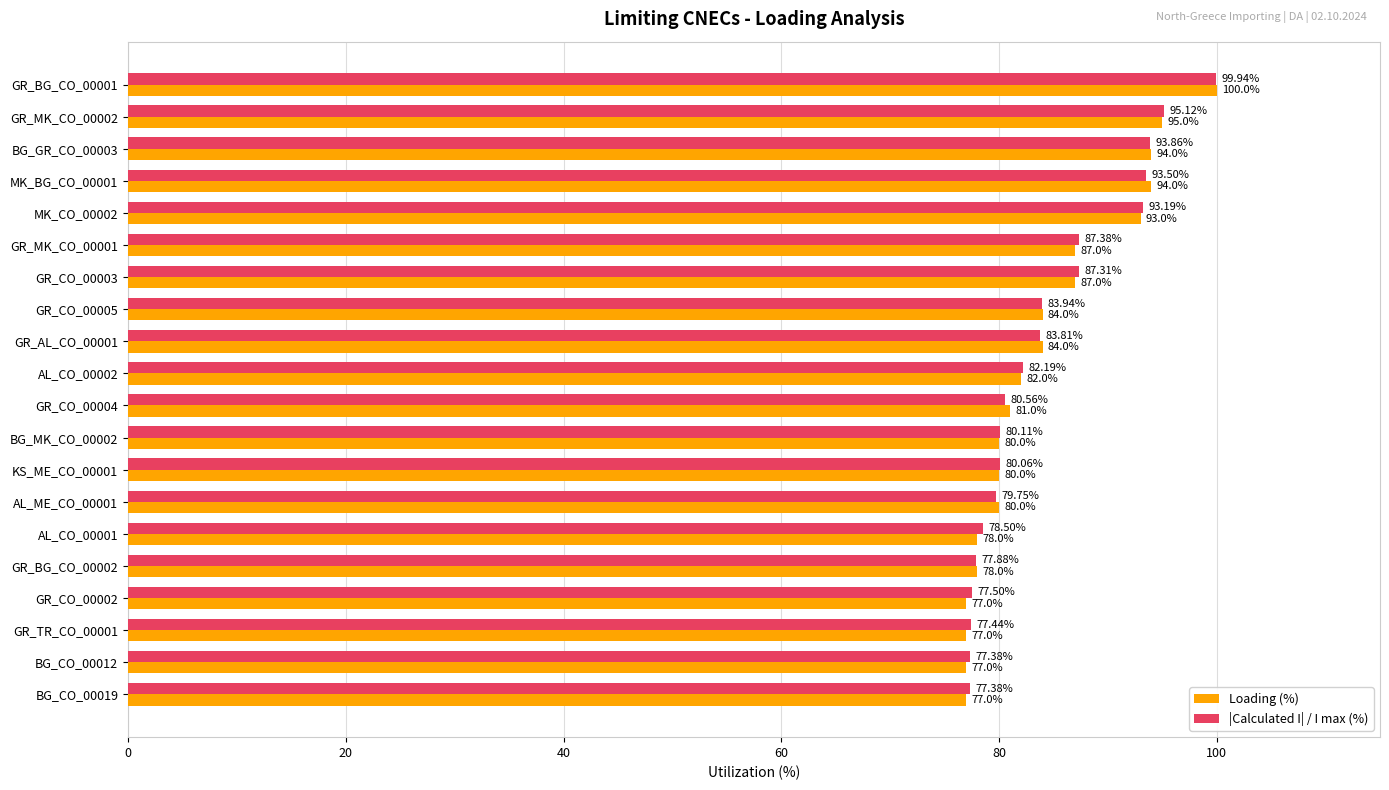

Which series has the largest range (max minus min)?

Loading (%)